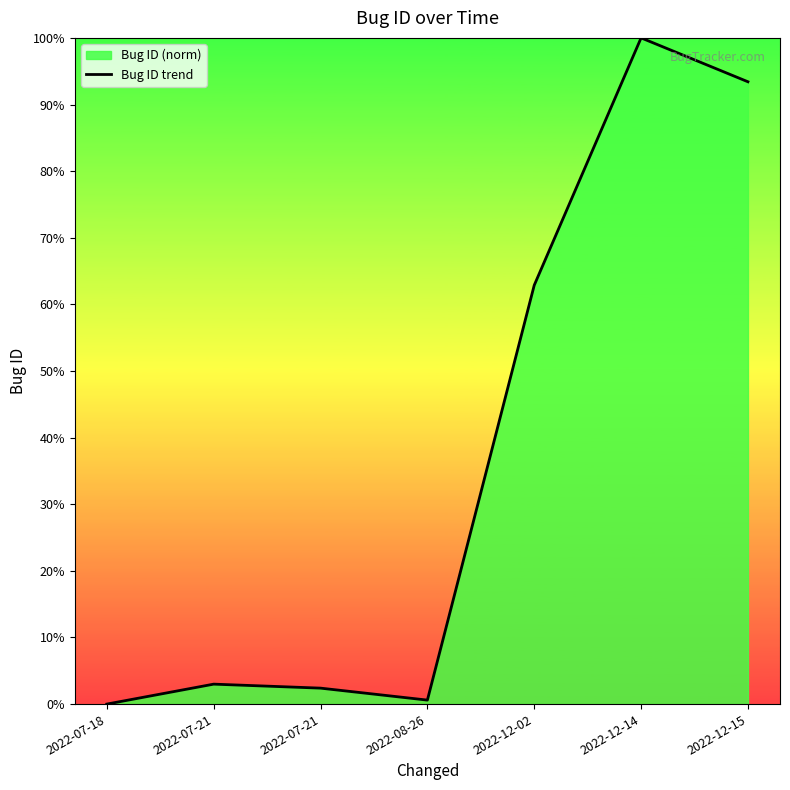

List the labels in order of value, smallest first.

2022-07-18, 2022-08-26, 2022-07-21, 2022-07-21, 2022-12-02, 2022-12-15, 2022-12-14